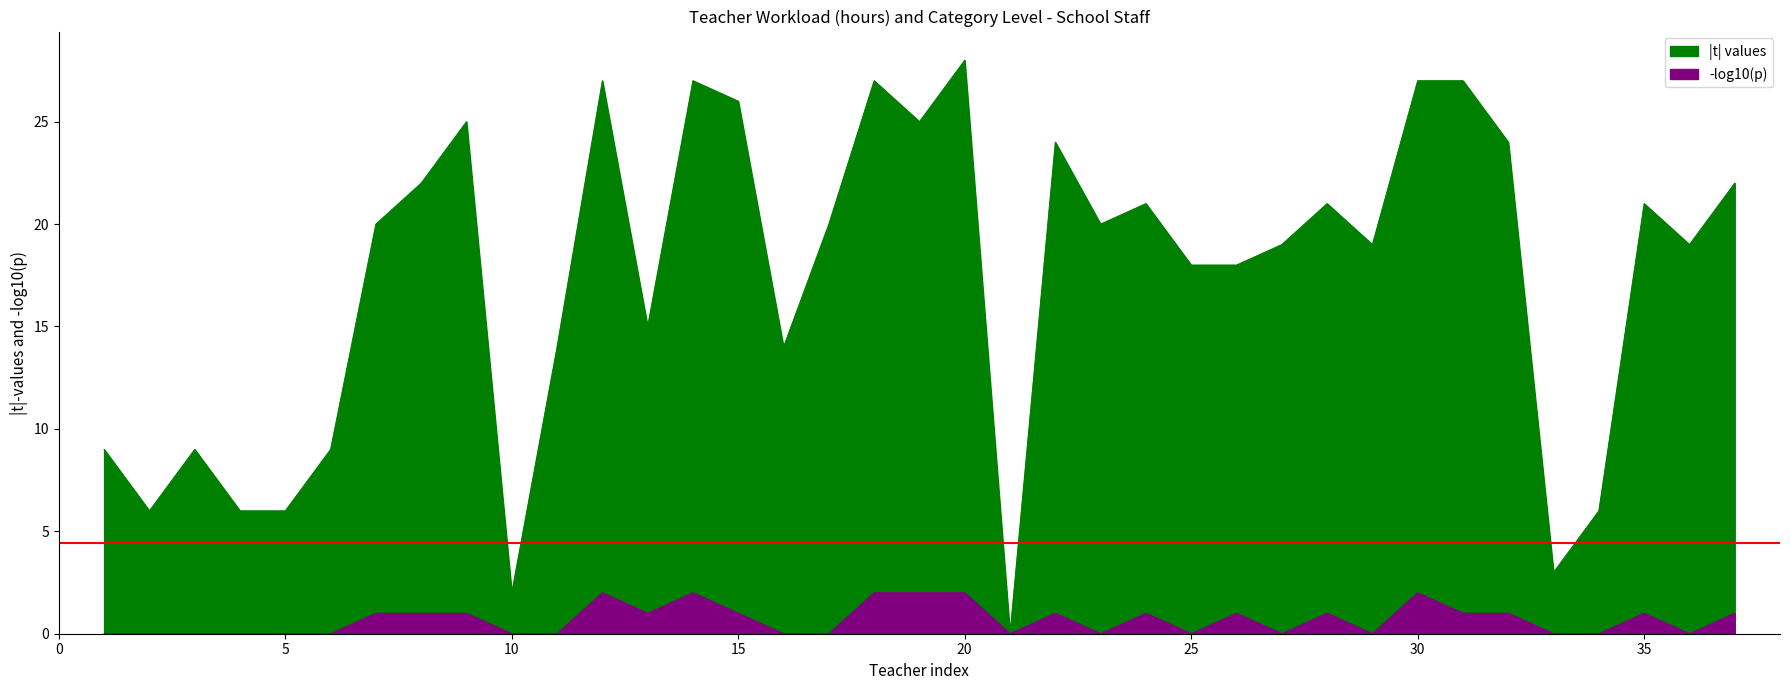

At how many categories does at least one series exceed 25?

7